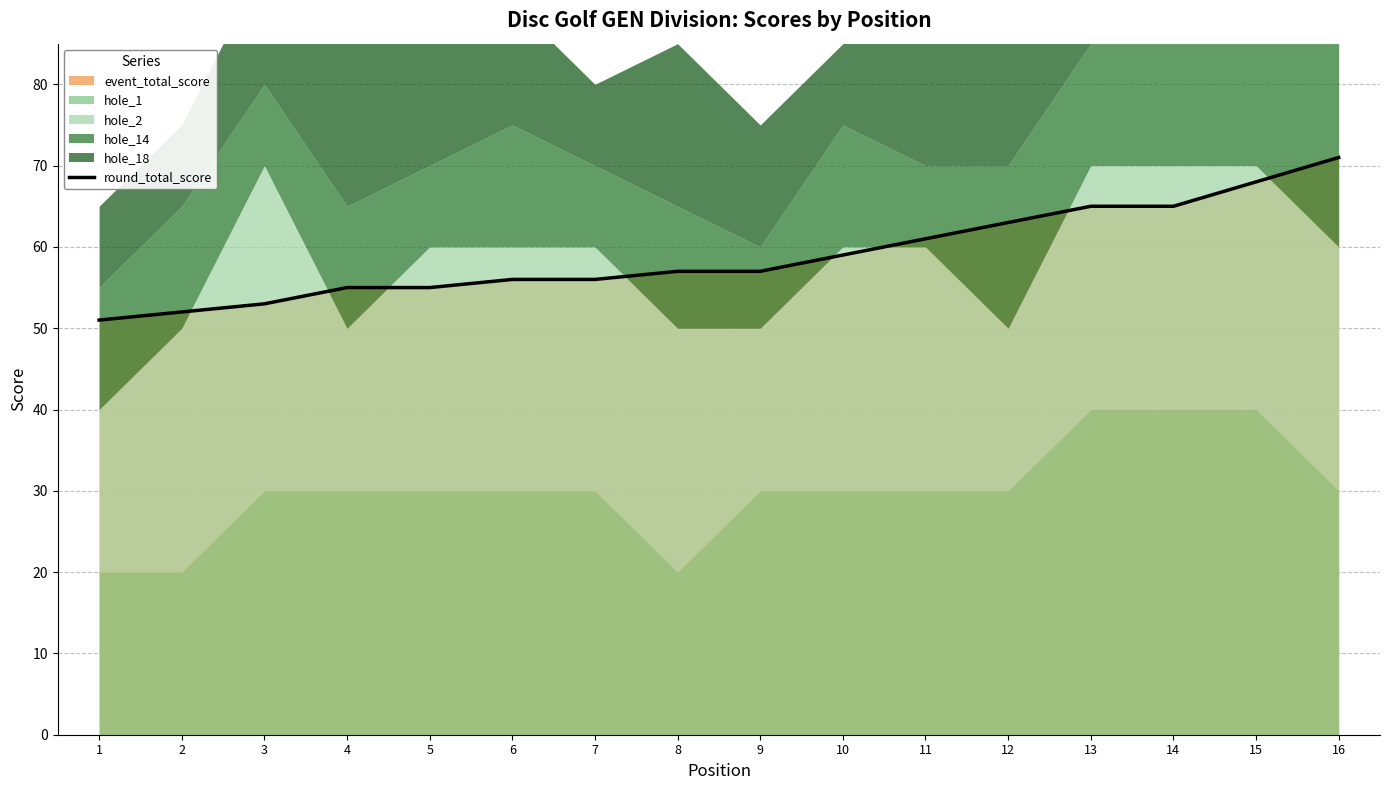

Which category has the lowest value across all series?

1